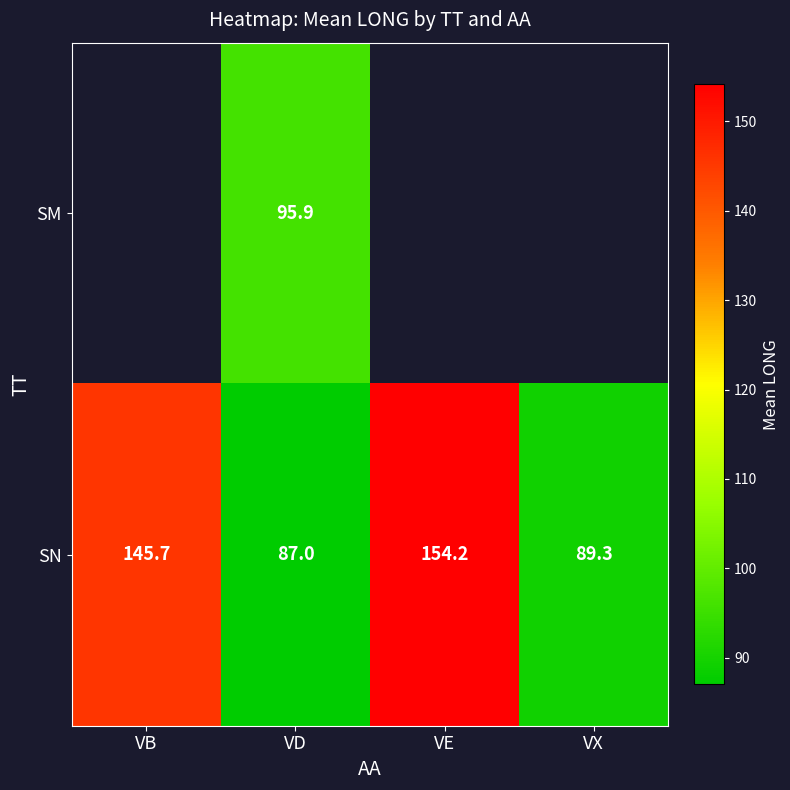

Where is SN nearest to the value 120?

VB